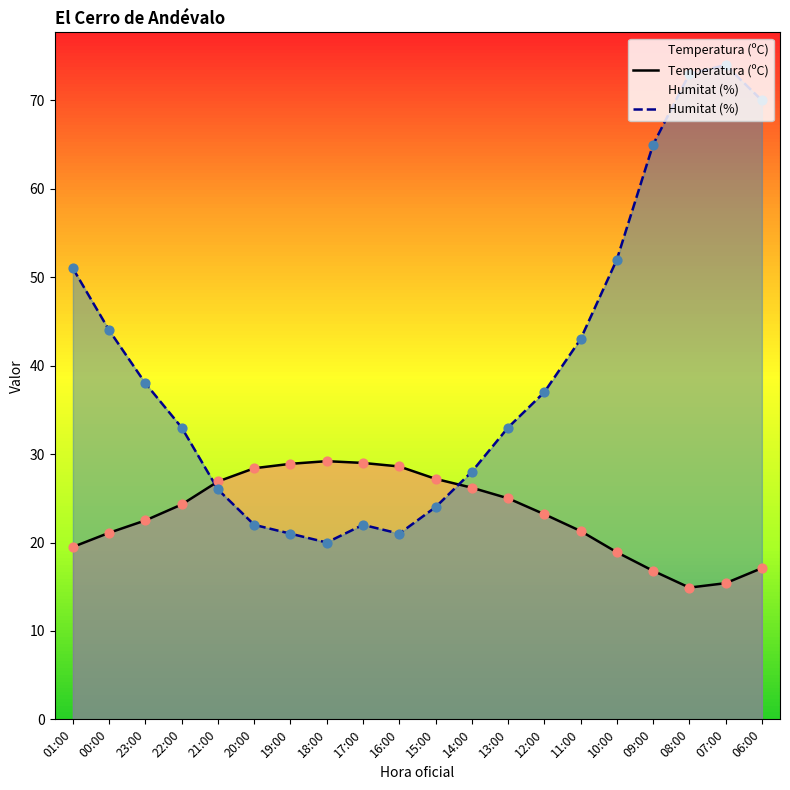

Which series reaches the minimum Y coordinate?

Temperatura (ºC)